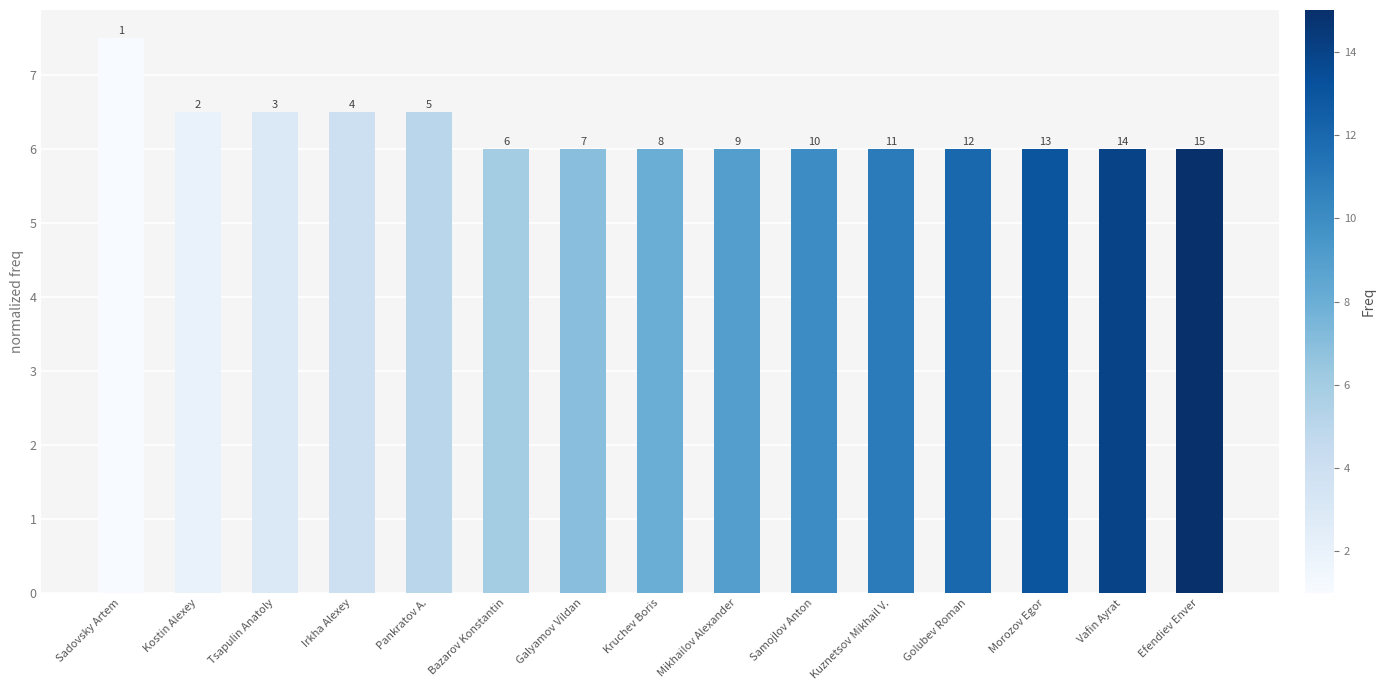

Which category has the lowest value across all series?

Bazarov Konstantin